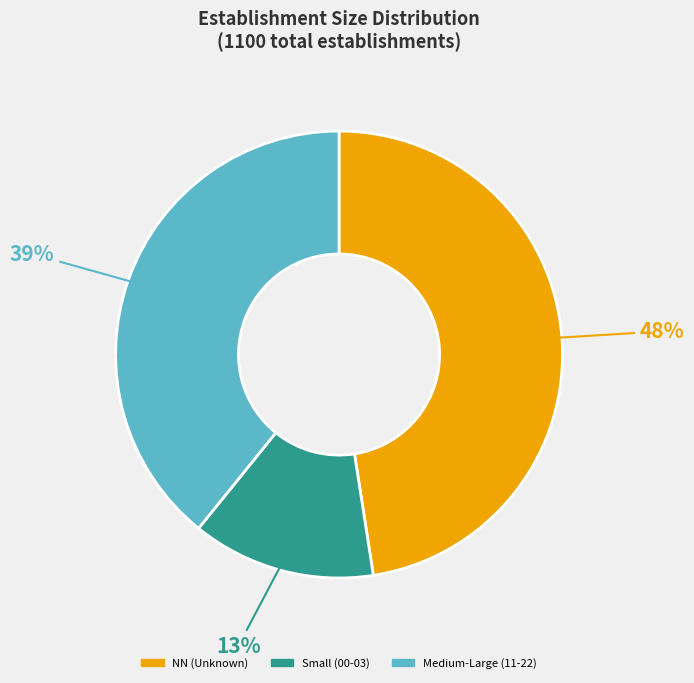

Does any single category account for the majority?

No